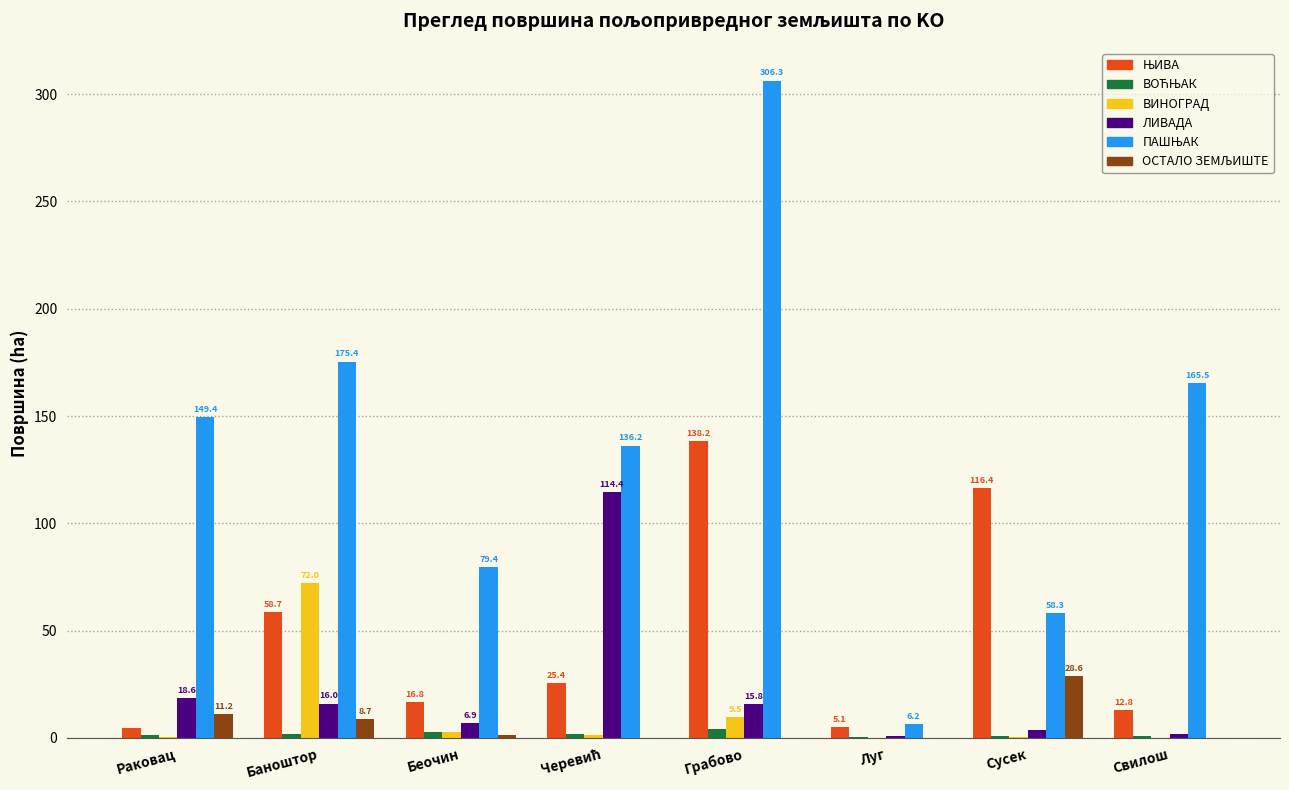

What is the maximum value shown in the chart?

306.3